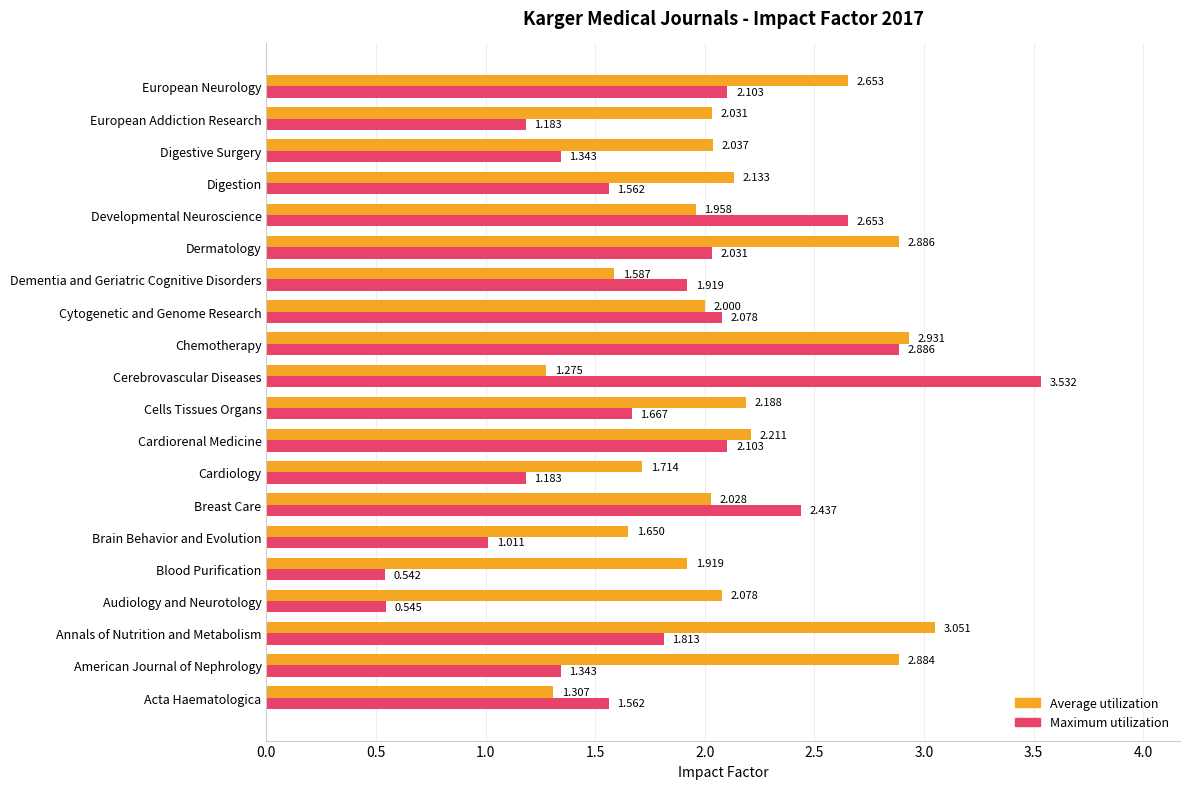

Which category has the lowest value in the Maximum utilization series?

Blood Purification